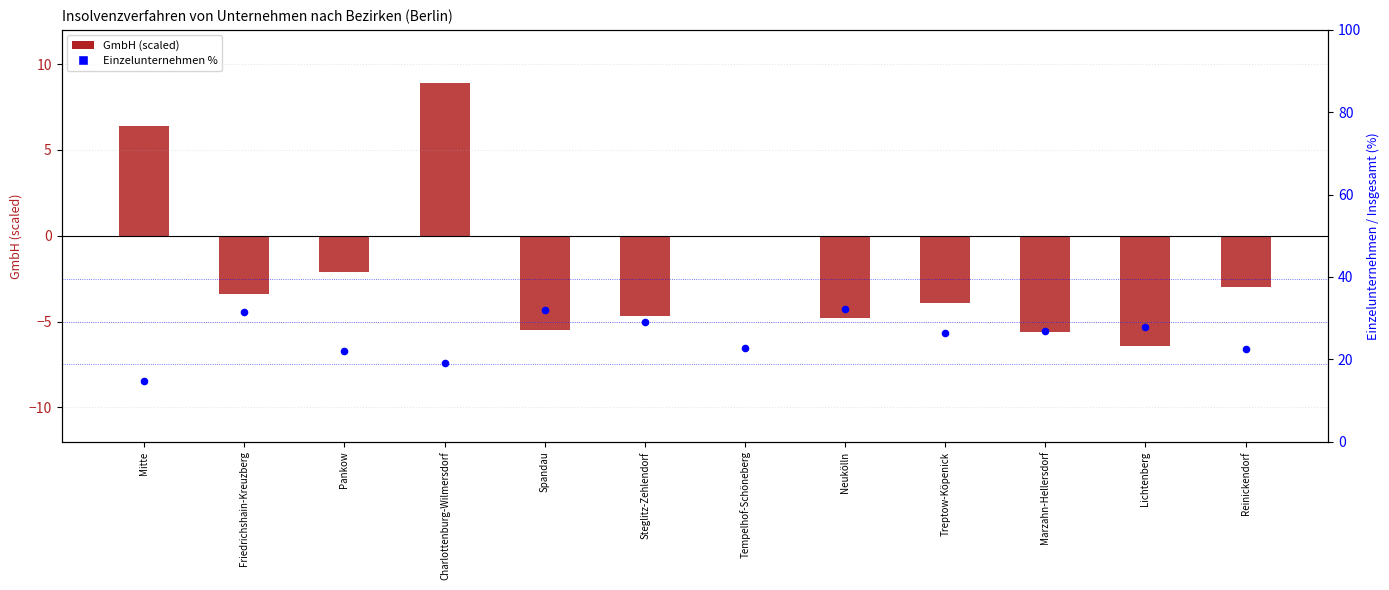

Is the value of Einzelunternehmen % at Reinickendorf greater than the value of GmbH (scaled) at Friedrichshain-Kreuzberg?

Yes